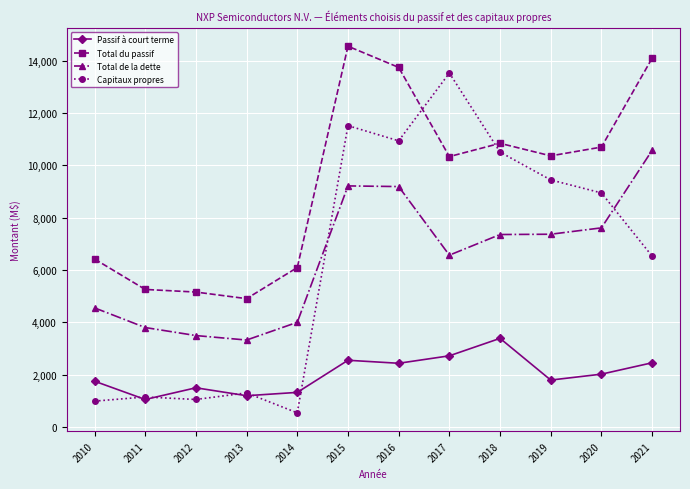

Does the chart have visible grid lines?

Yes